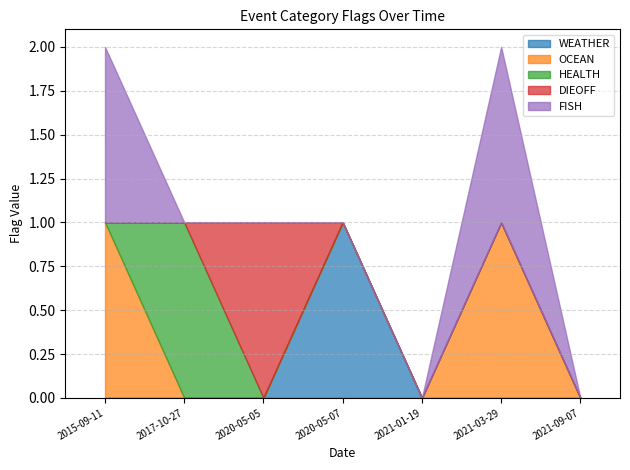

How many categories are shown in the chart?

7